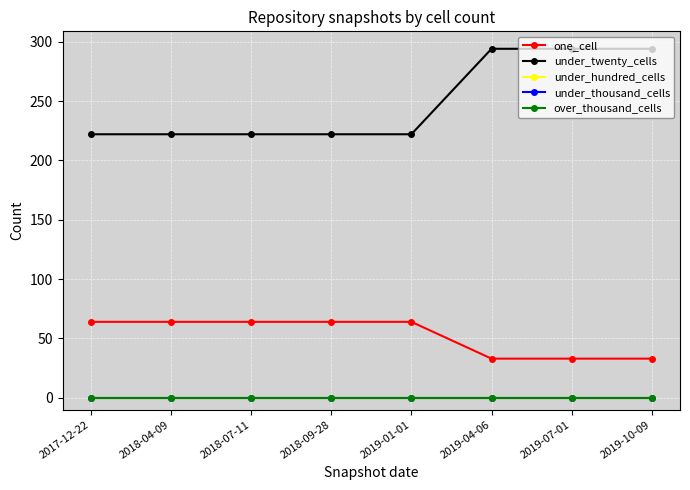

Rank the series by their maximum value, from lowest to highest.

under_hundred_cells, under_thousand_cells, over_thousand_cells, one_cell, under_twenty_cells